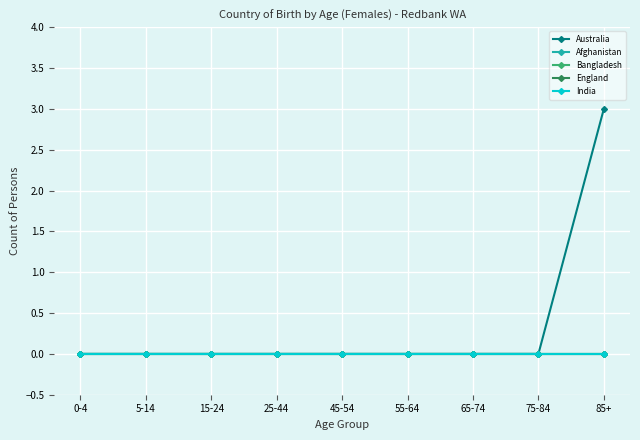

True or false: India and Afghanistan cross at least once.

False